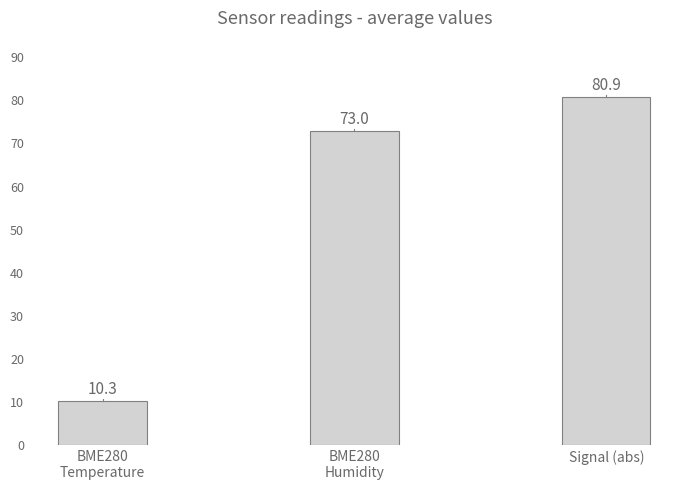

What is the label of the 1st bar from the left?

BME280
Temperature